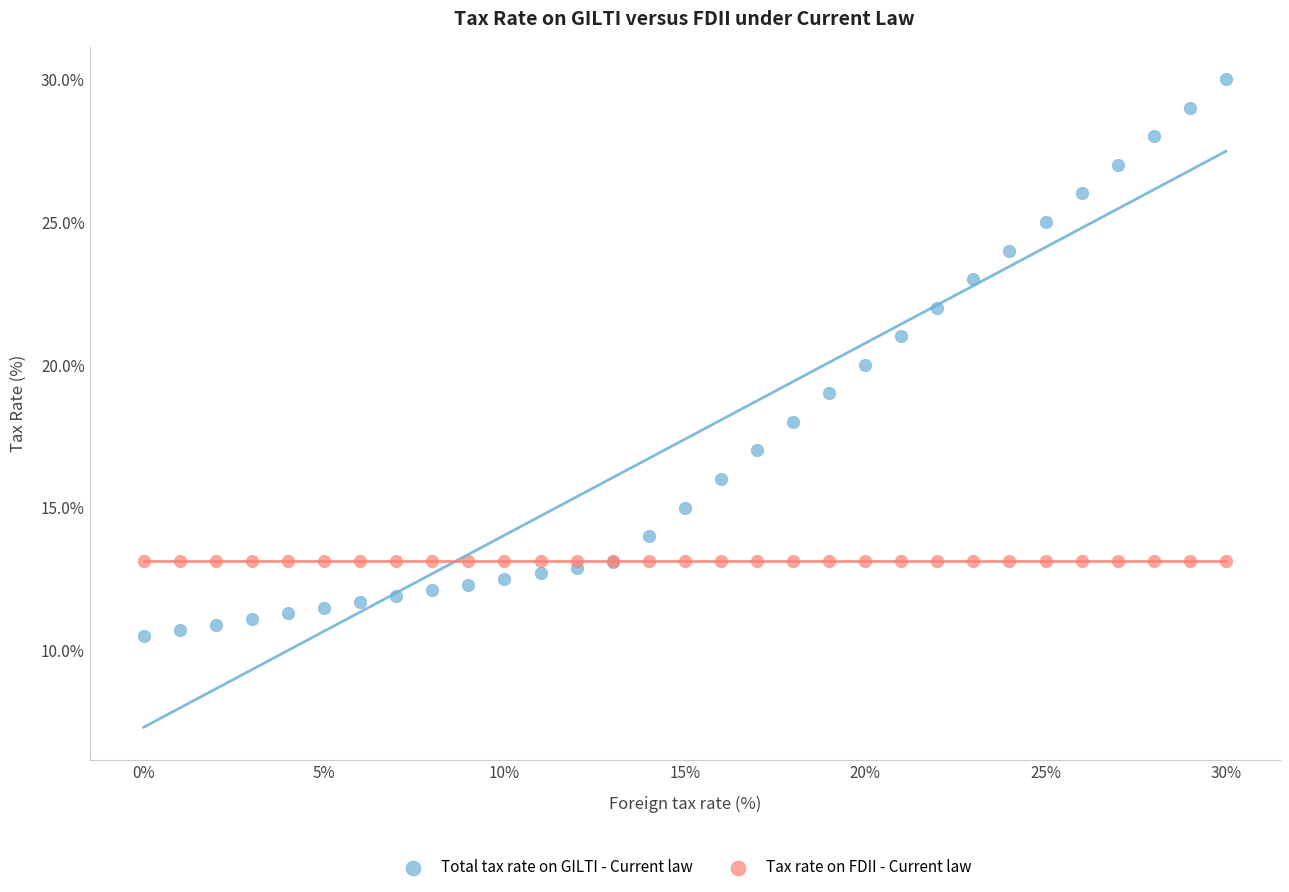

What are all the series names shown in the legend?

Total tax rate on GILTI - Current law, Tax rate on FDII - Current law